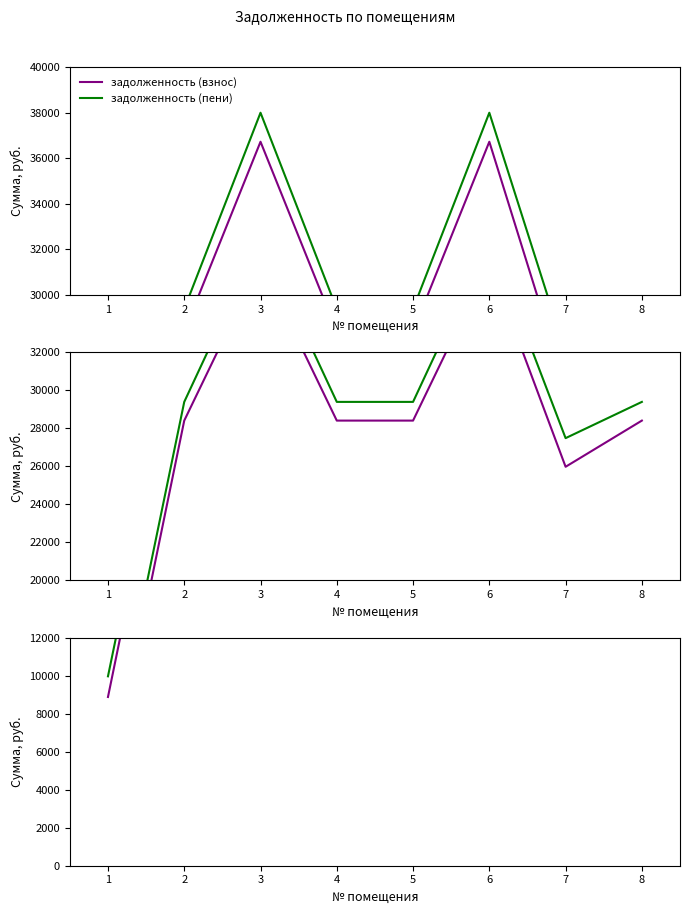

Reading left to right, extract all data points from this chart.

задолженность (взнос): 1=8878.8	2=28408.1	3=36722.6	4=28408.1	5=28408.1	6=36722.6	7=25977.9	8=28408.1
задолженность (пени): 1=9966.0	2=29392.1	3=37994.6	4=29392.1	5=29392.1	6=37994.6	7=27485.1	8=29392.1